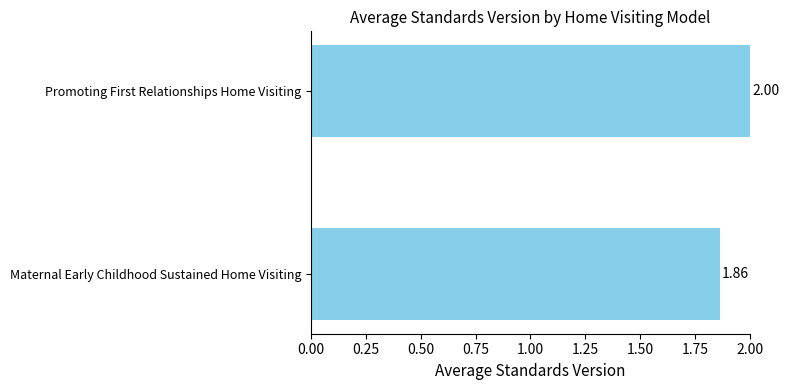

Between Maternal Early Childhood Sustained Home Visiting and Promoting First Relationships Home Visiting, which is larger?

Promoting First Relationships Home Visiting